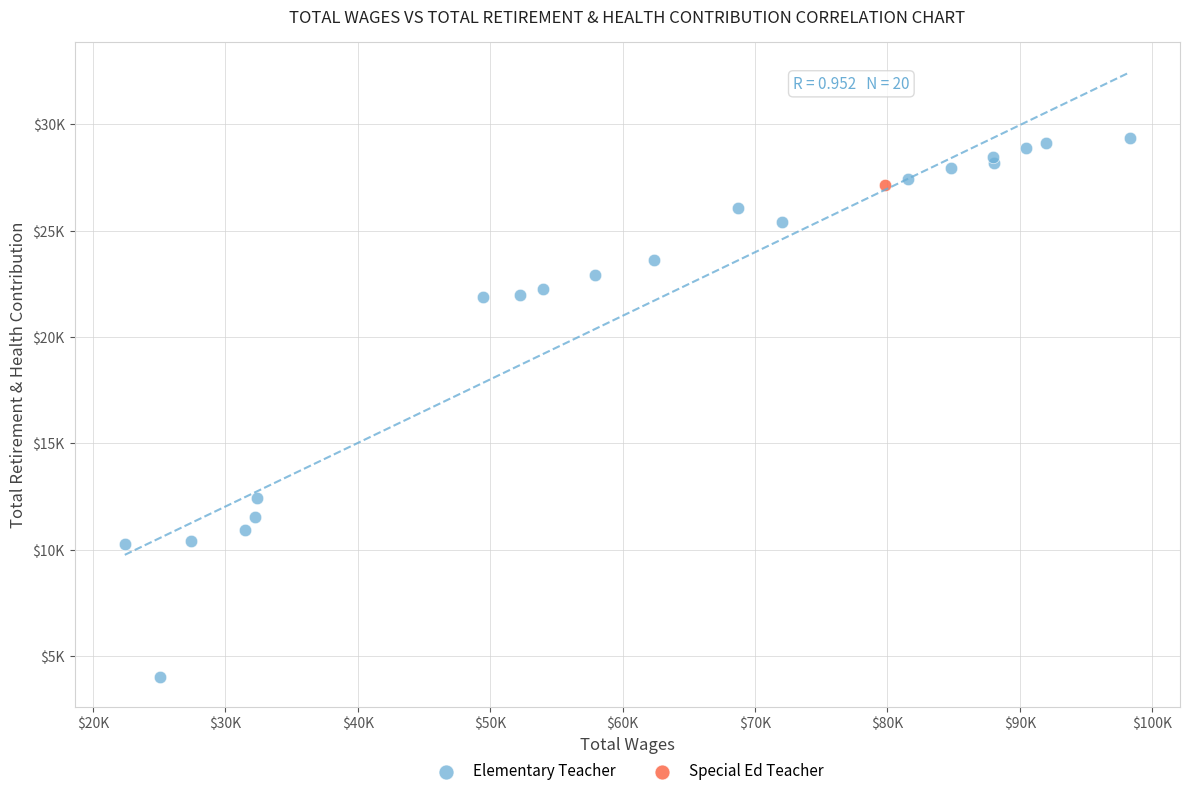

What are all the series names shown in the legend?

Elementary Teacher, Special Ed Teacher